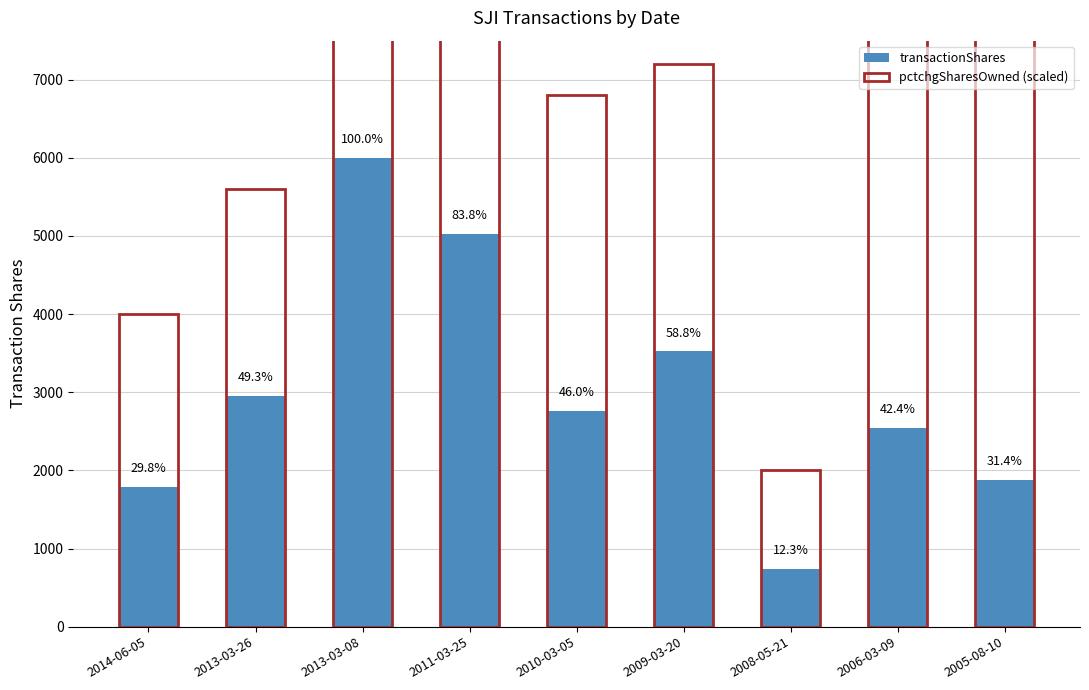

What is the maximum value for transactionShares?

6000